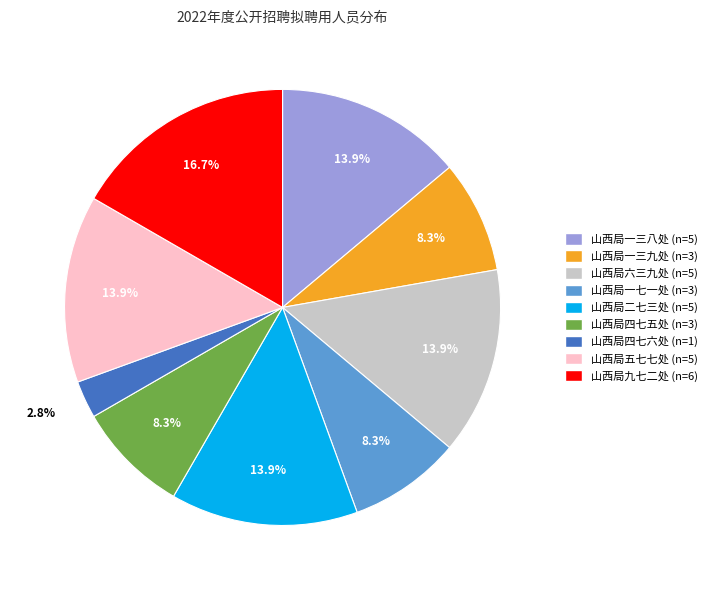

Is there a majority slice in this chart?

No